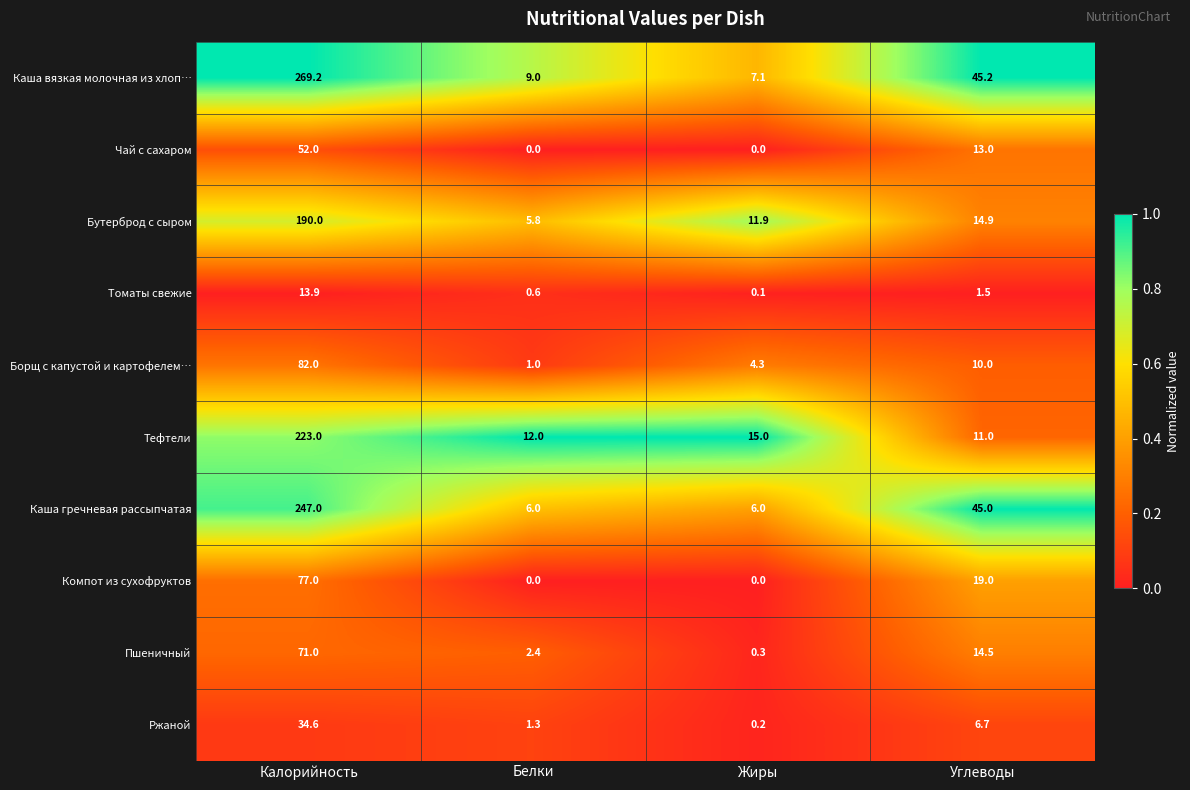

What is the difference between the highest and lowest values at Жиры?

15.0